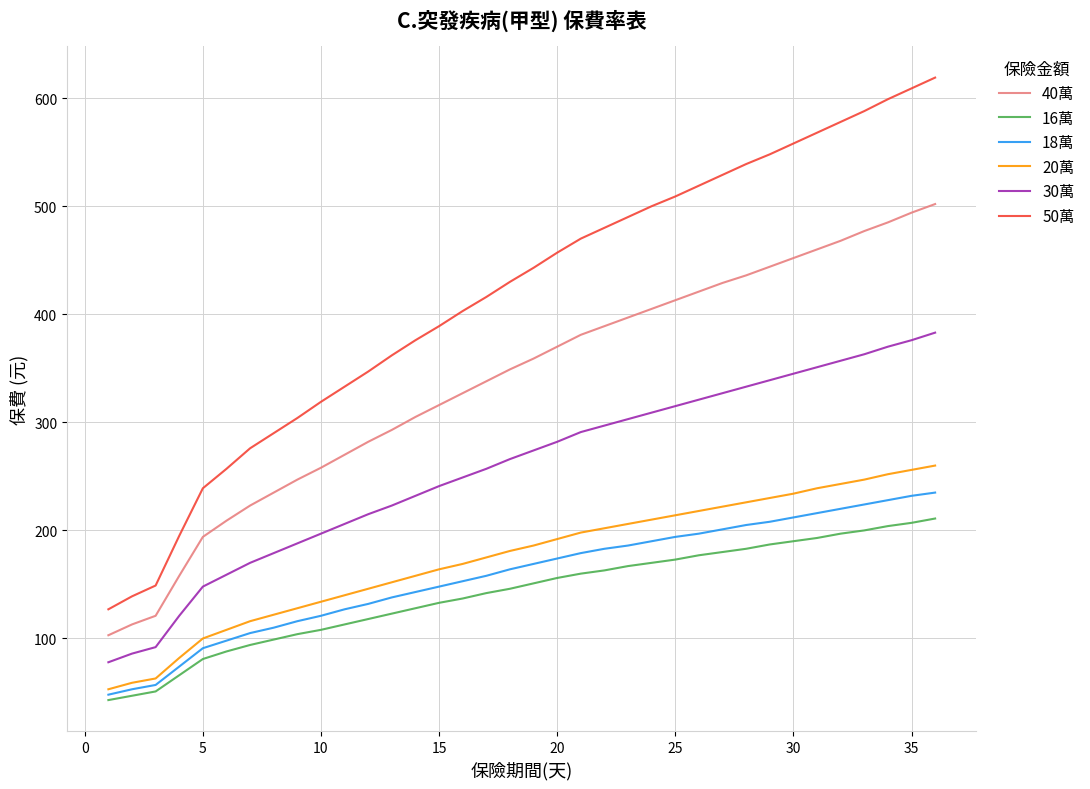

What is the average value of the 18萬 series?

158